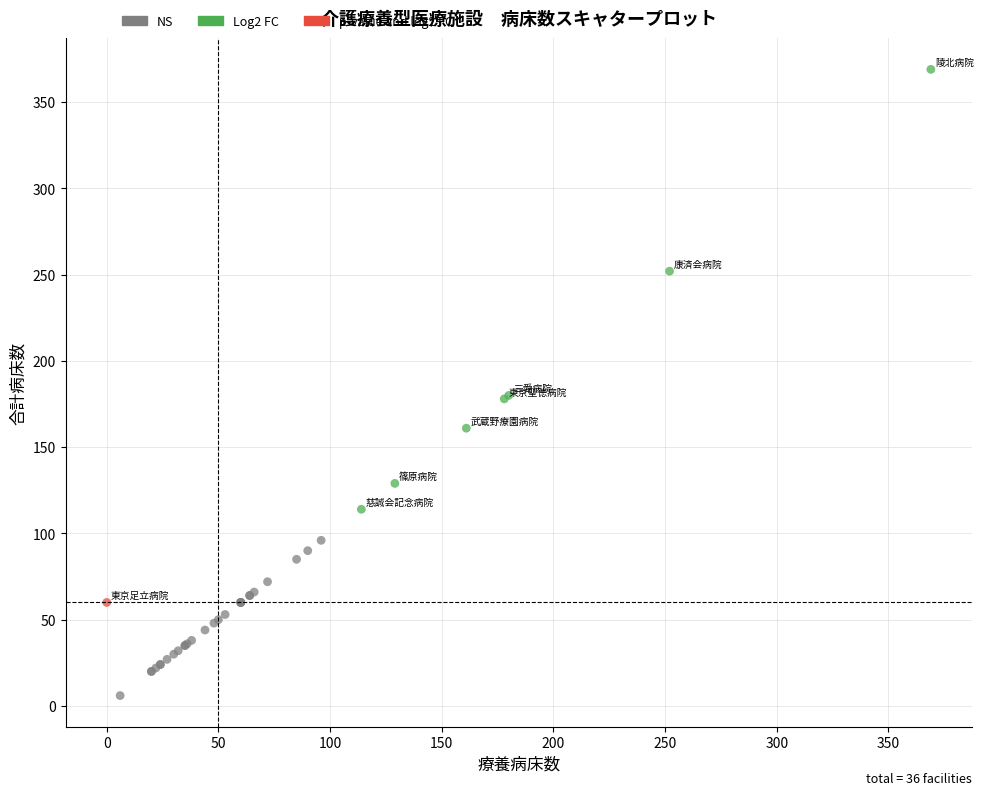

What are all the series names shown in the legend?

NS, Log2 FC, p-value and log2 FC